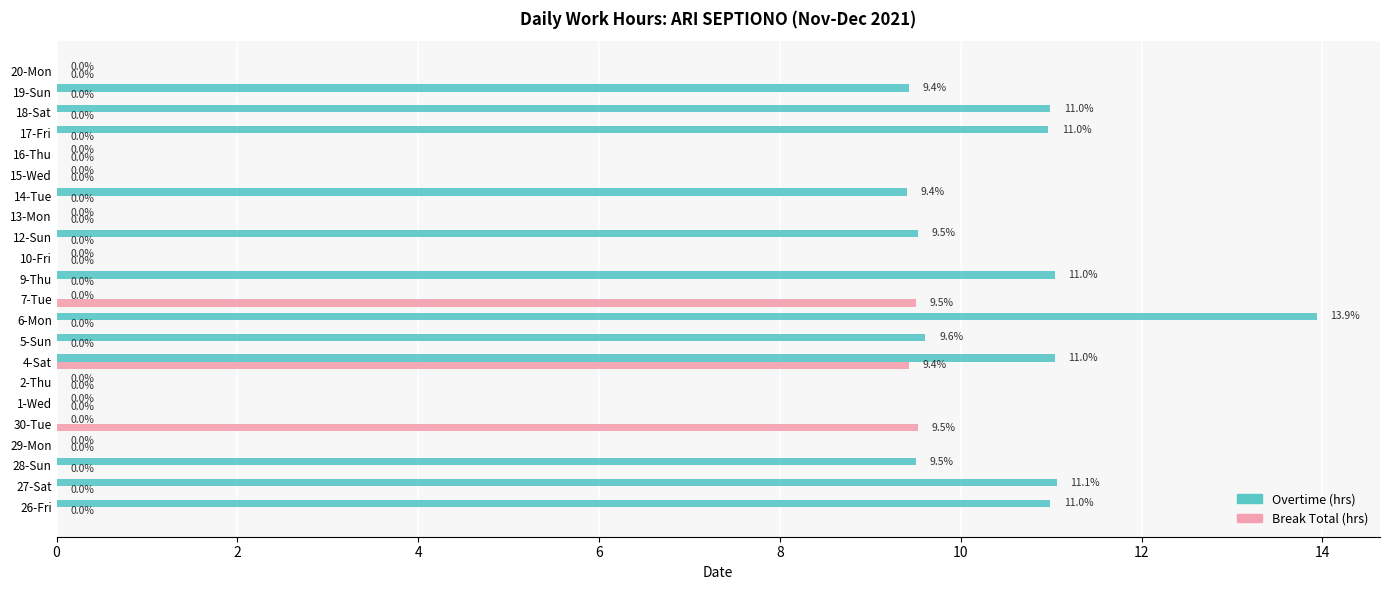

How many data points in Overtime (hrs) are above 9?

12